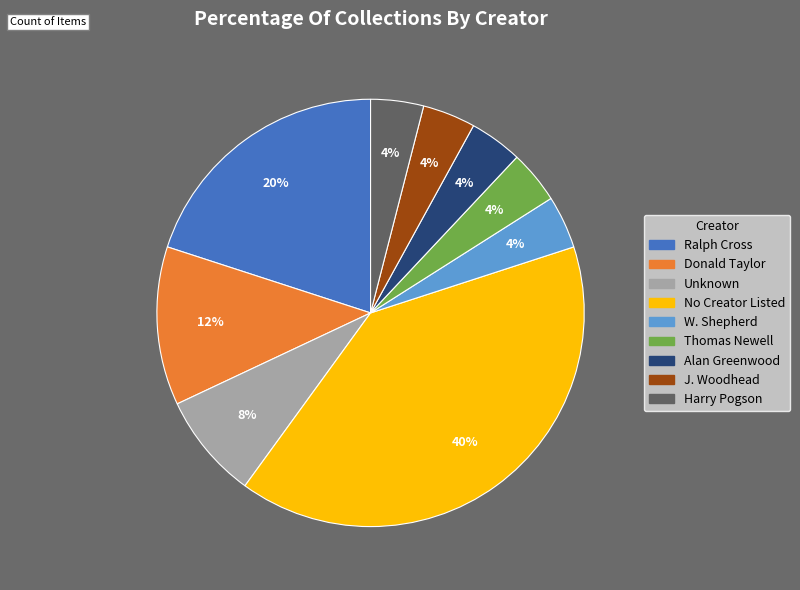

Is there a majority slice in this chart?

No